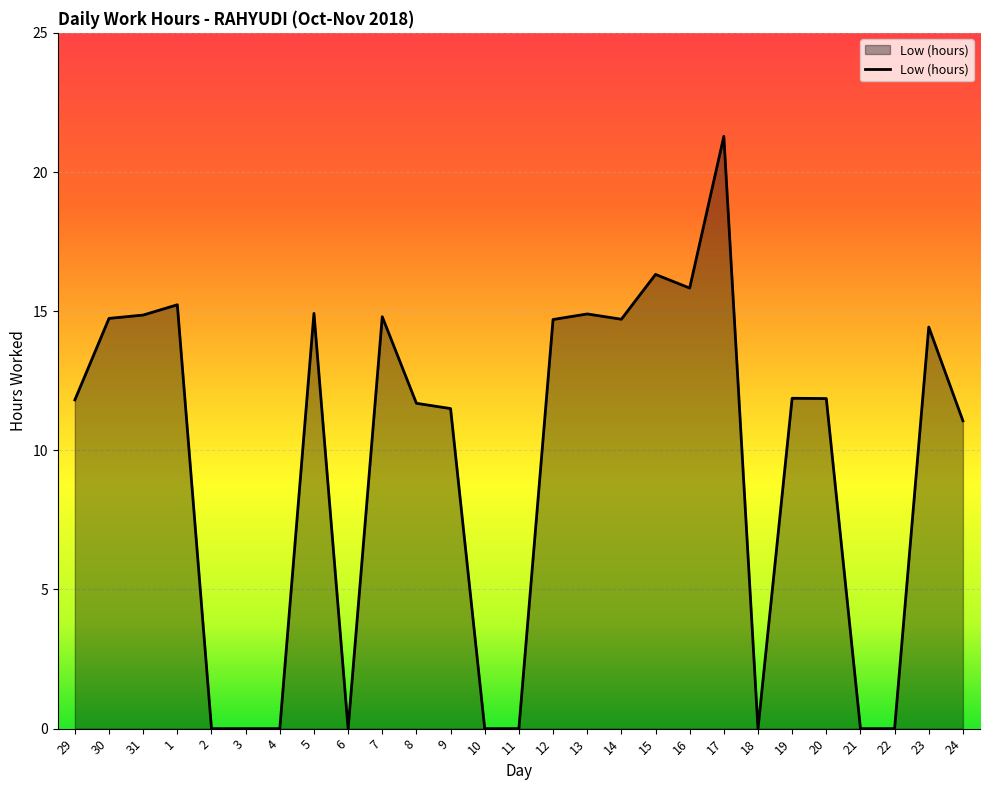

Where does the data first go above 11?

29